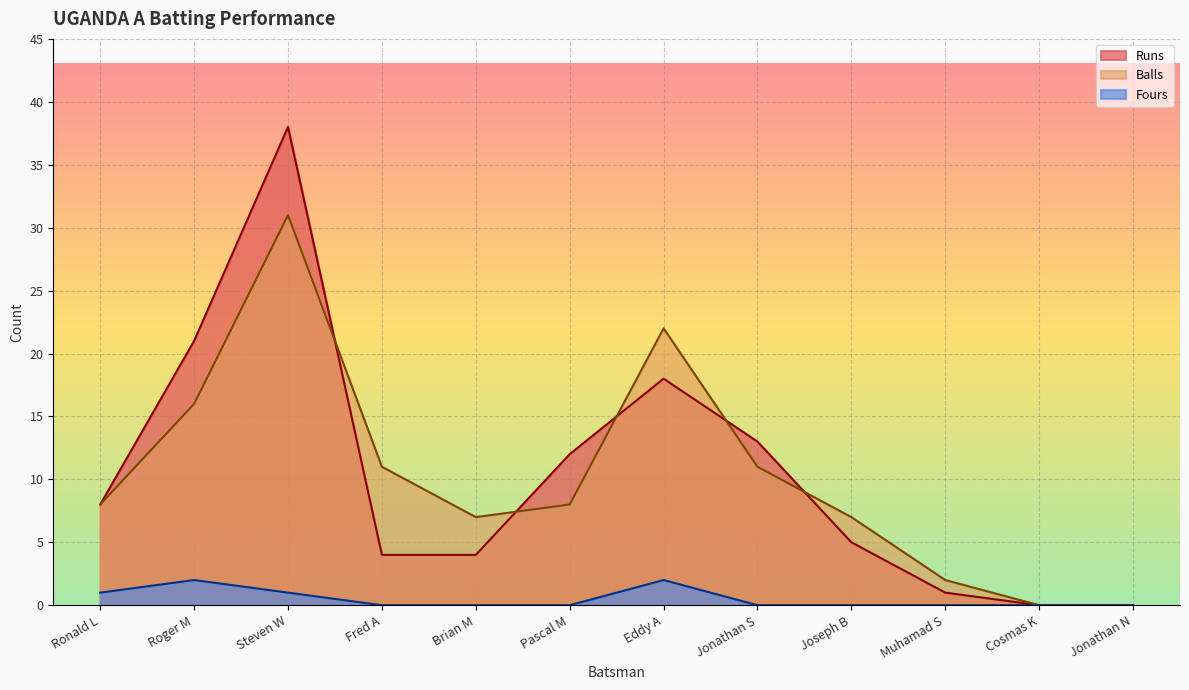

Is it true that Fours equals 0 at Brian M?

True